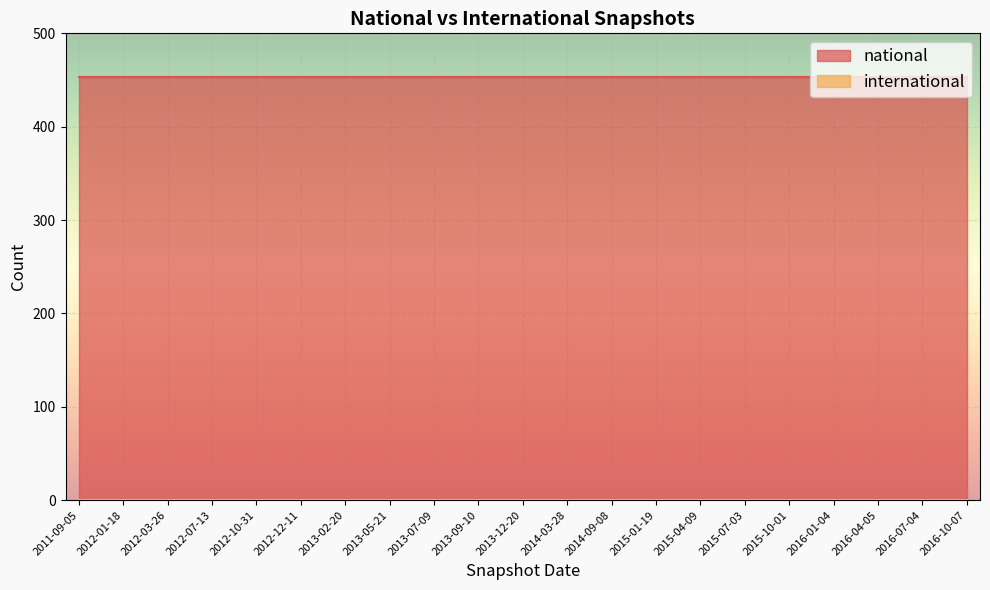

Where is international nearest to the value 0?

2011-09-05